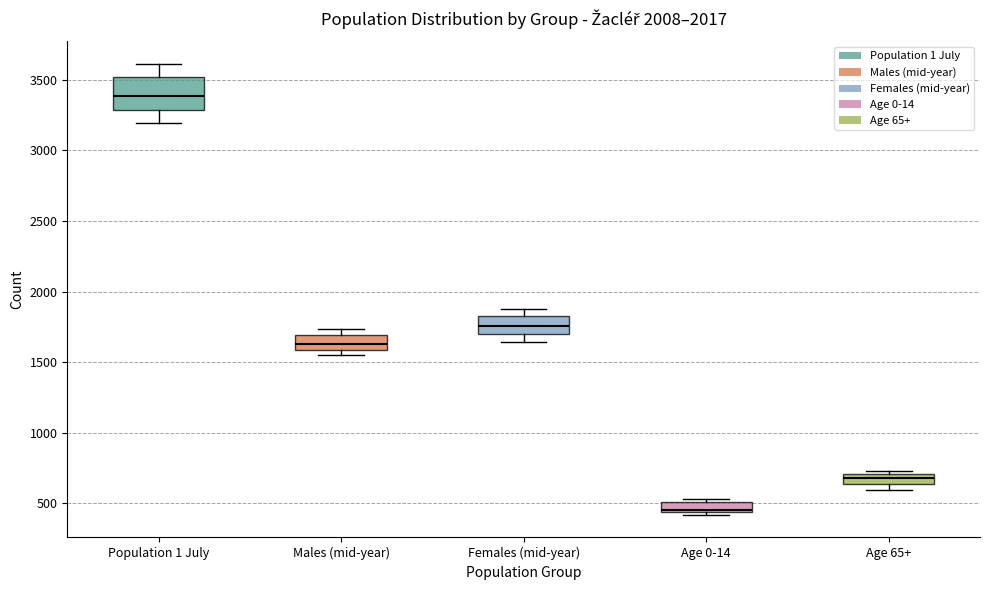

Which box is the tallest, from its lower edge to its upper edge?

Population 1 July